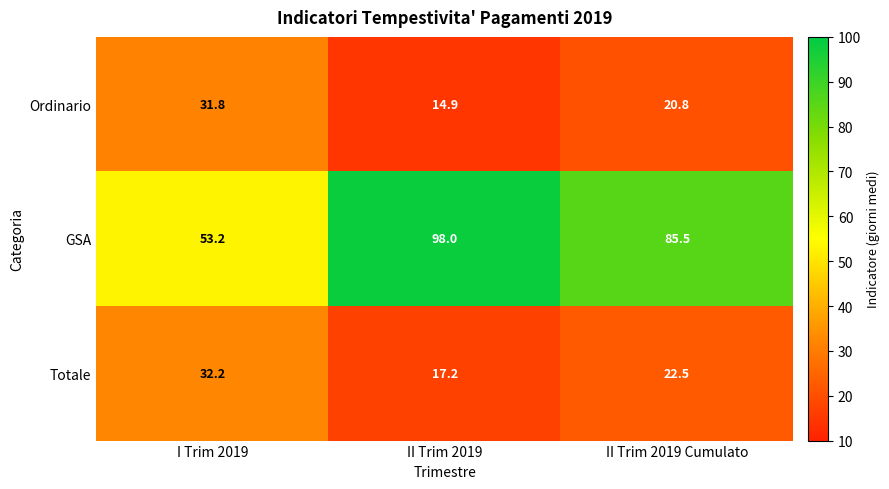

Count the number of data series in this chart.

3